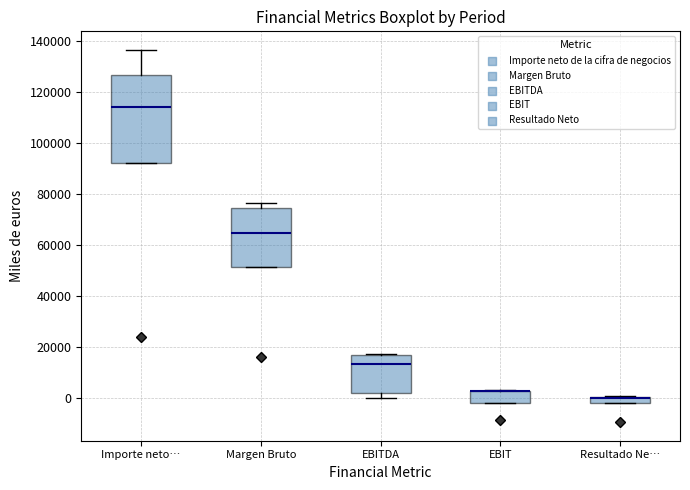

Where does the median line of the box for Margen Bruto sit on the y-axis? The values are not printed on the chart, so give them approximately, as read against the axis.

64000